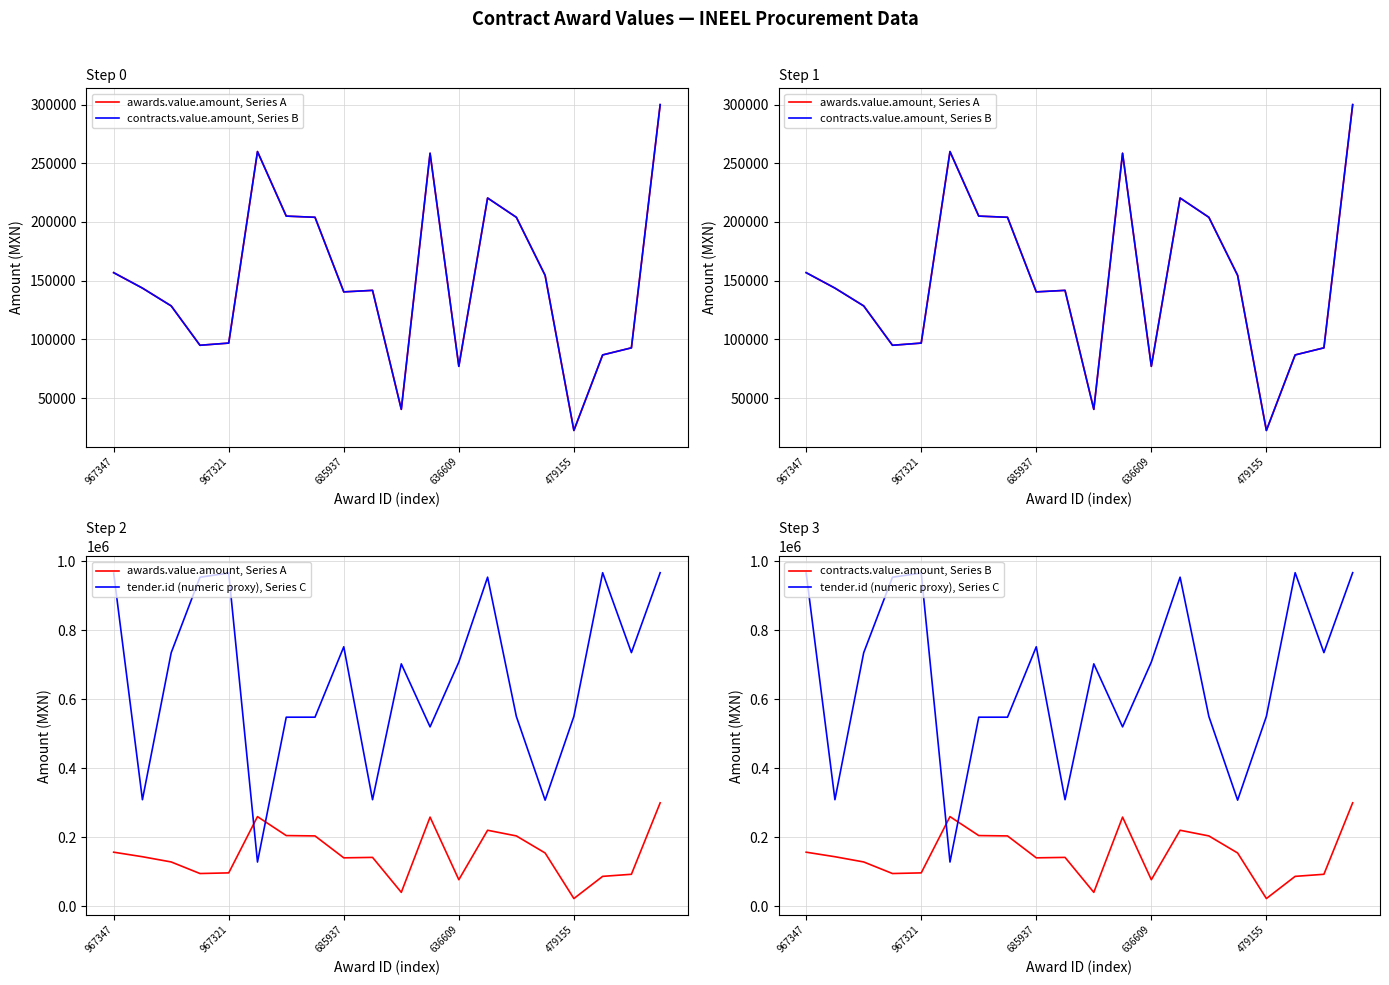

Which category has the highest value across all series?

19